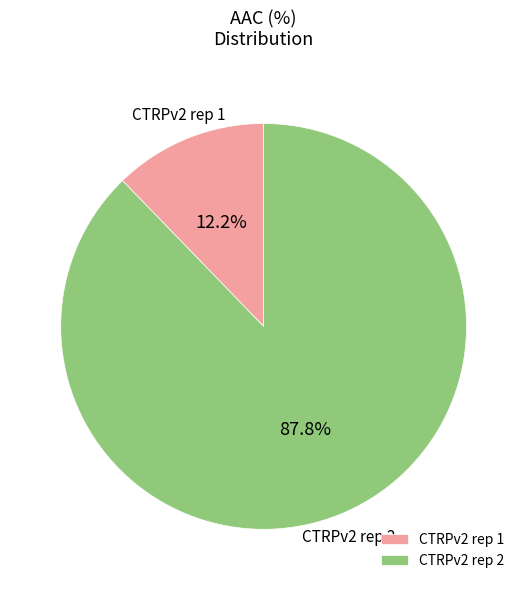

The CTRPv2 rep 2 slice represents 79% of the pie. True or false?

False